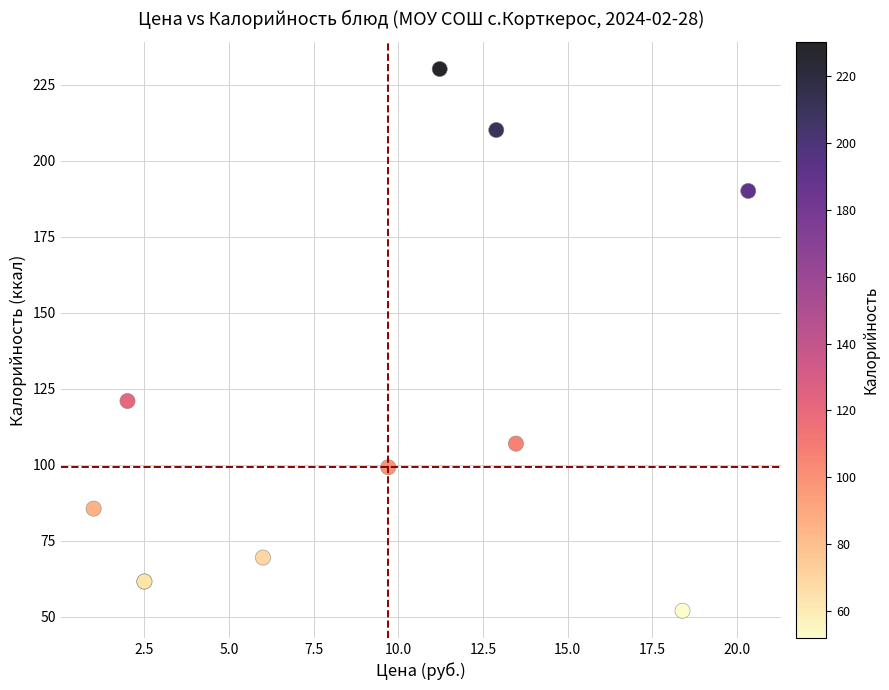

What Y value in the scatter plot is closest to 141?

121.0